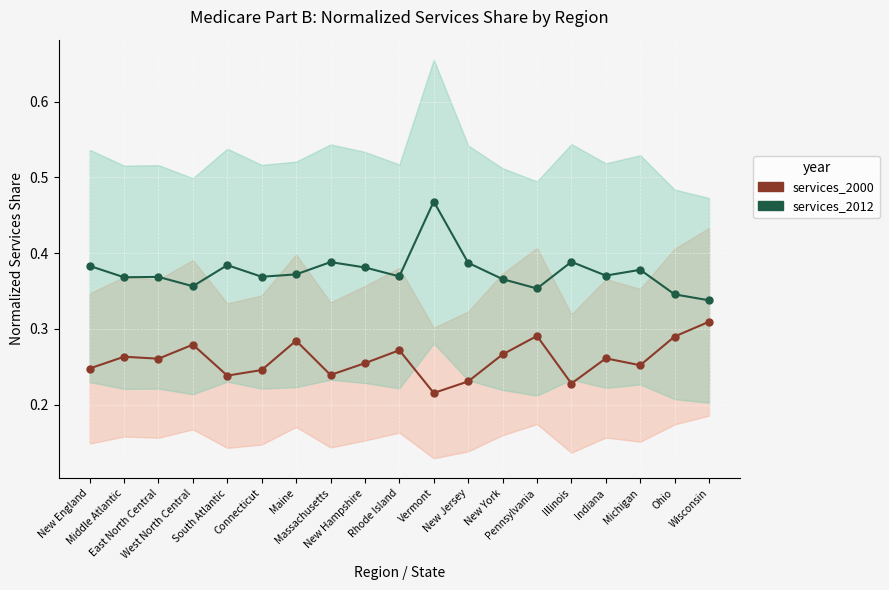

Which series changed the most between East North Central and Ohio?

services_2000